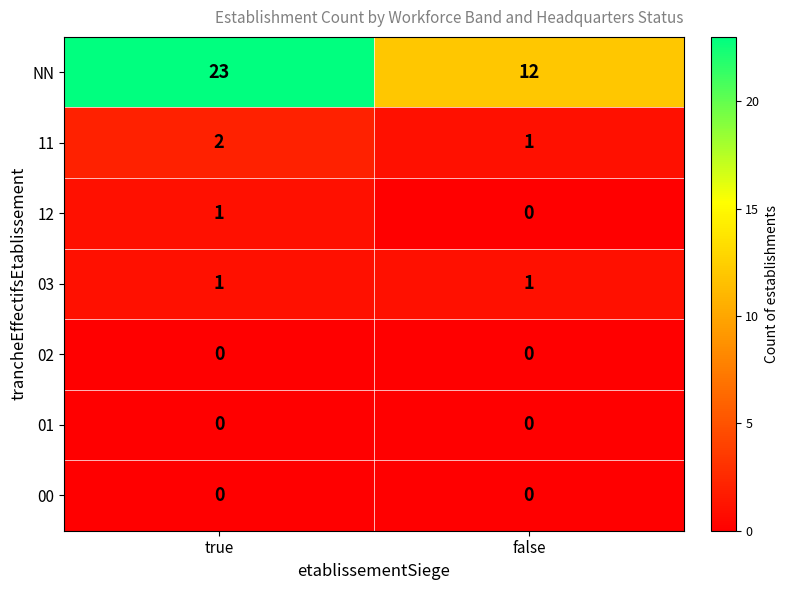

At which category does the chart reach its peak across all series?

true